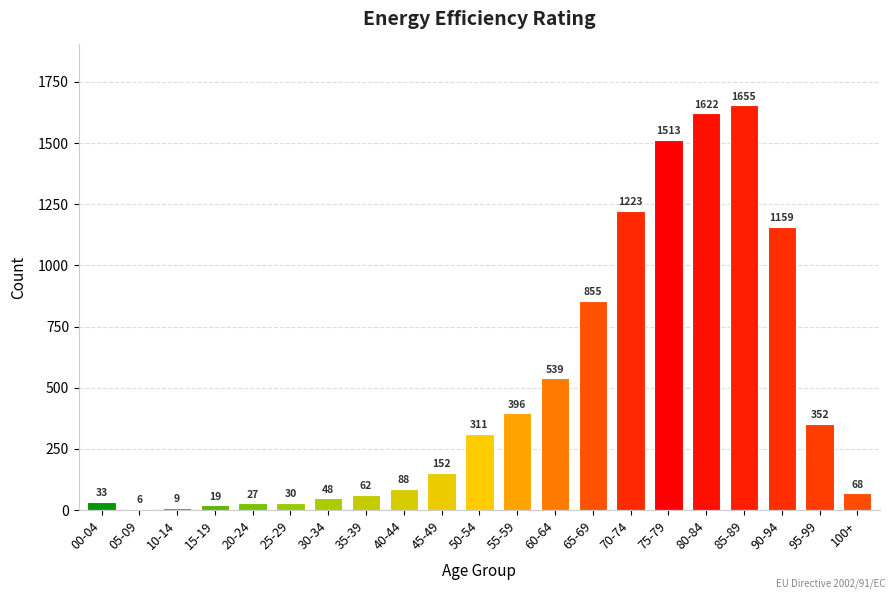

Rank the categories by value from lowest to highest.

05-09, 10-14, 15-19, 20-24, 25-29, 00-04, 30-34, 35-39, 100+, 40-44, 45-49, 50-54, 95-99, 55-59, 60-64, 65-69, 90-94, 70-74, 75-79, 80-84, 85-89